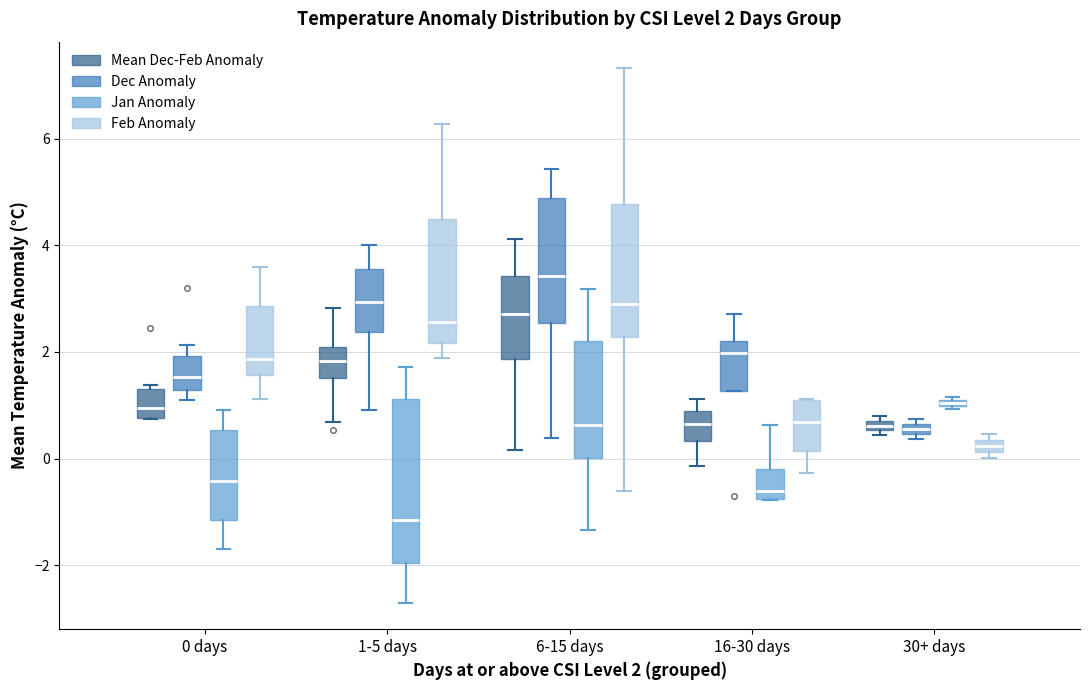

Comparing the boxes themselves (not the whiskers), which one is the tallest?

1-5 days (Jan Anomaly)